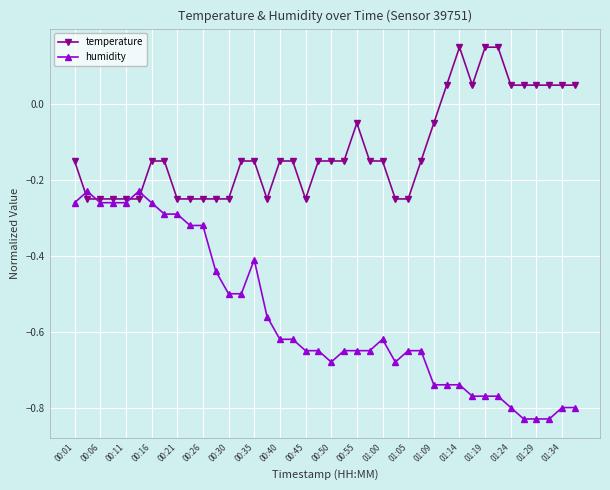

How many temperature values are between 0 and 1?

11